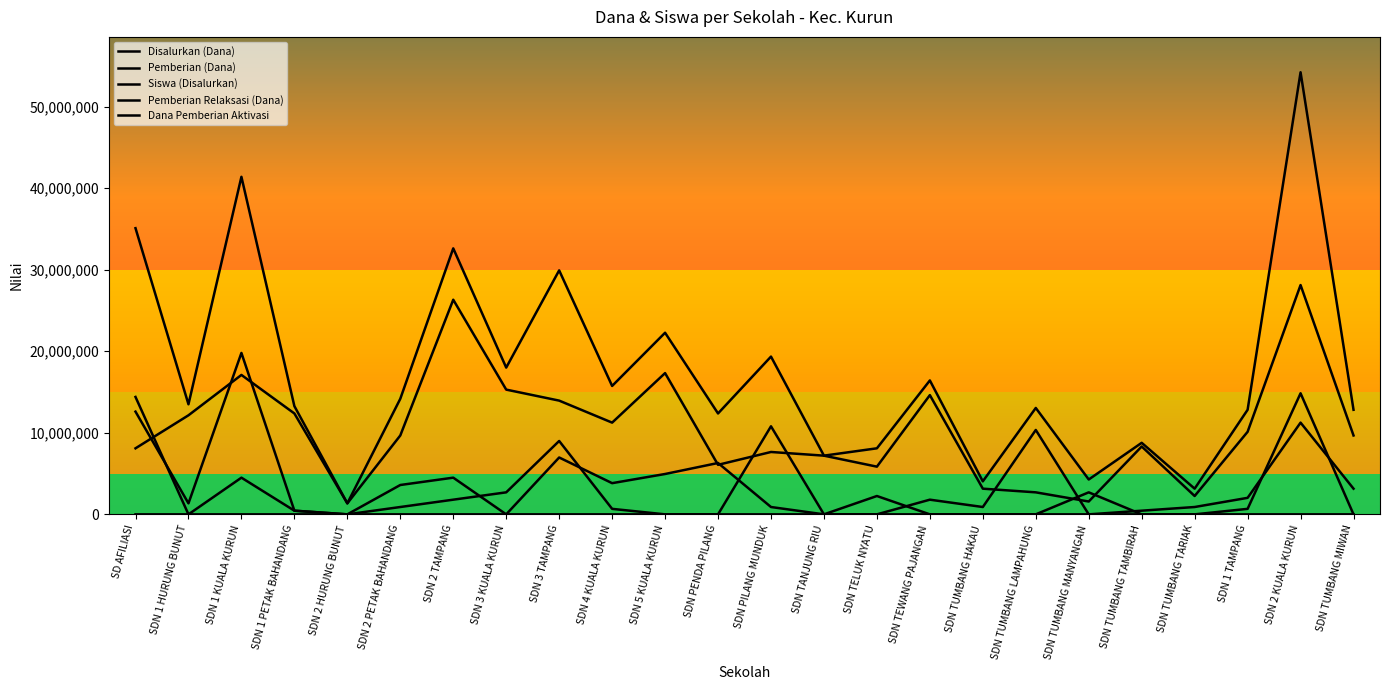

How many lines are shown in the chart?

5